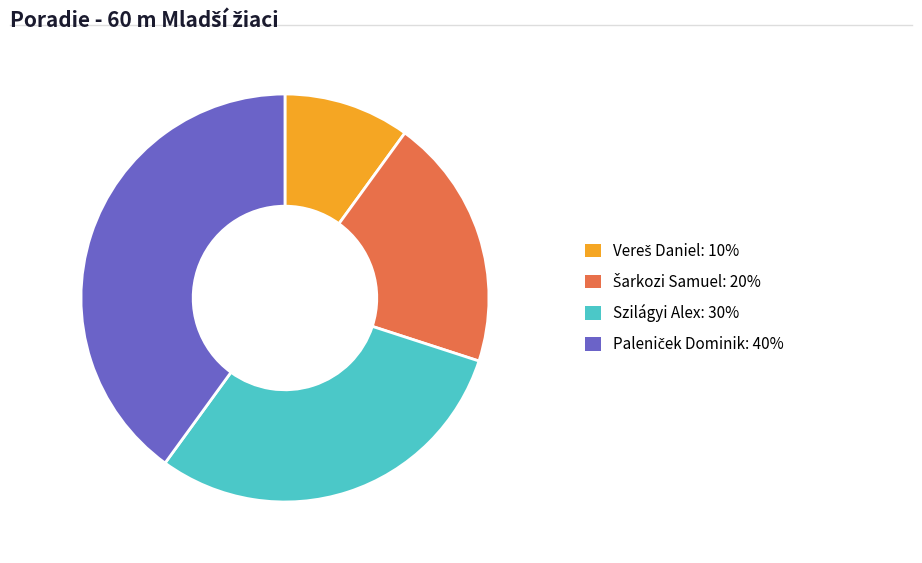

Count the number of slices in the pie.

4